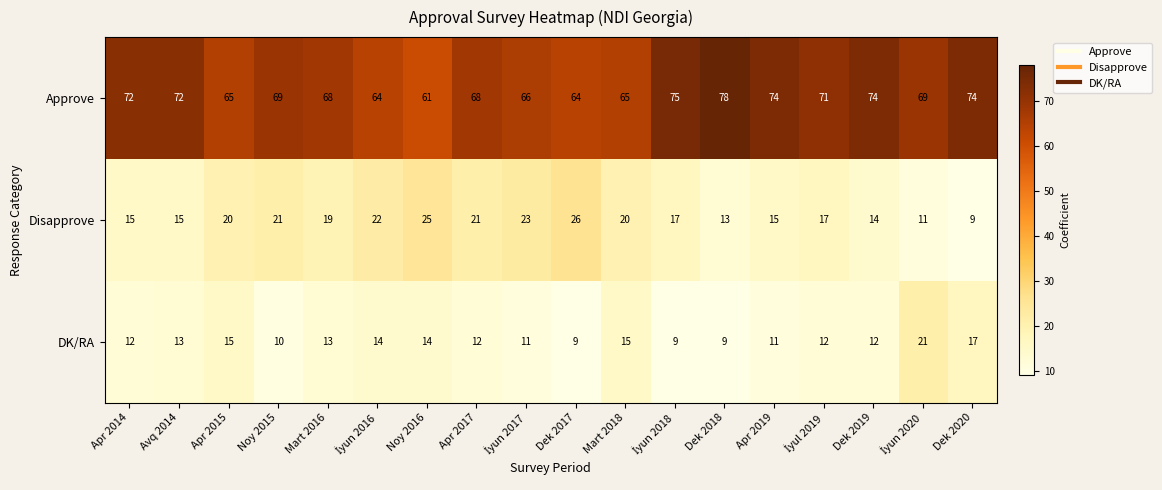

The value of Approve at Mart 2016 is 47. True or false?

False